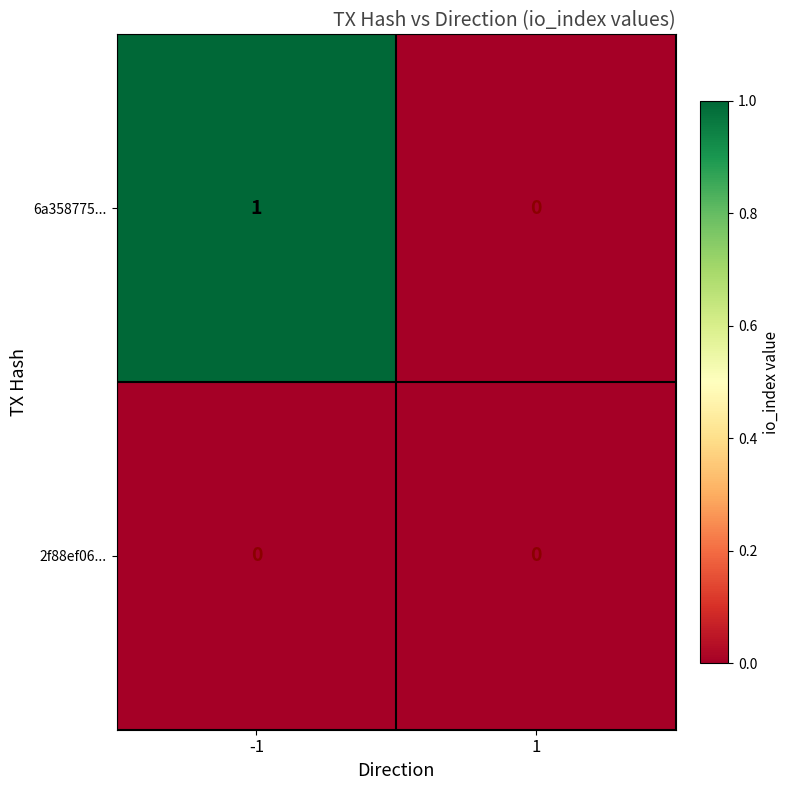

Which series has the largest total across all categories?

6a358775...